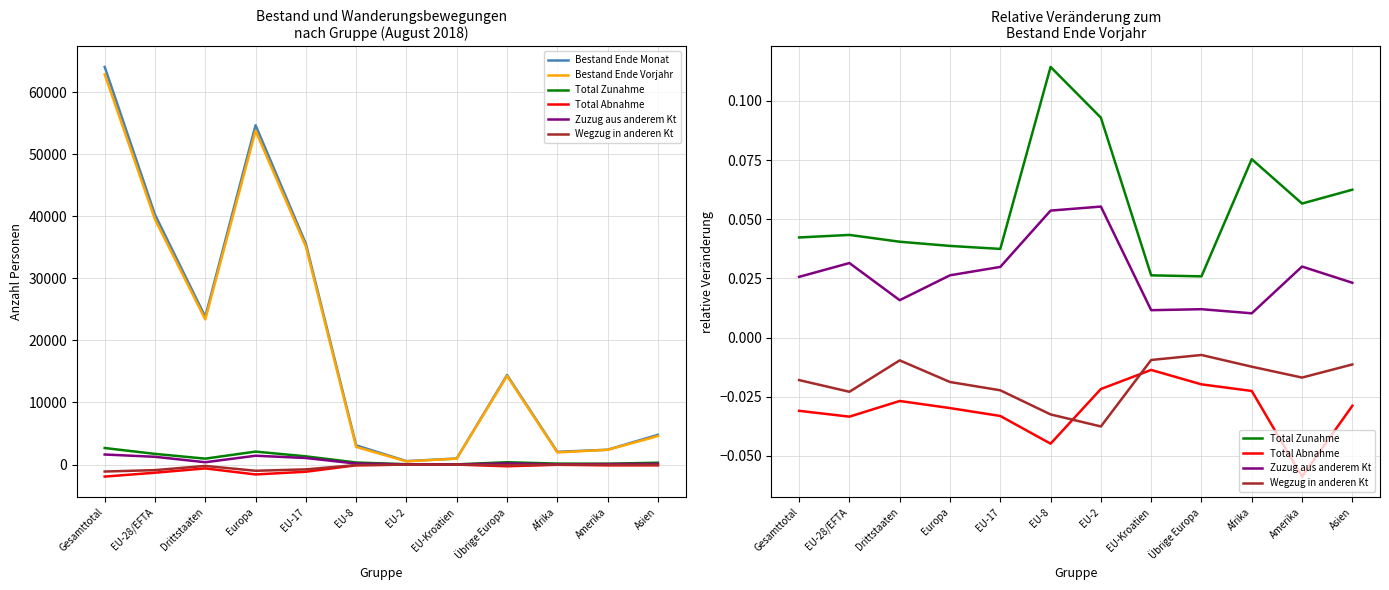

True or false: Zuzug aus anderem Kt has a value of 0.0 at EU-Kroatien.

True